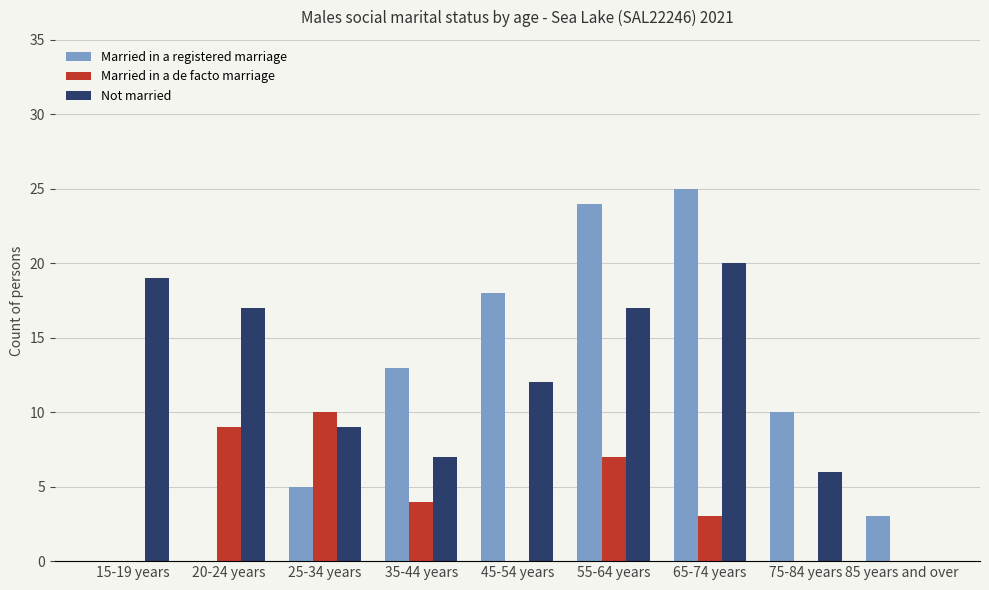

What is the total value across all series at 35-44 years?

24